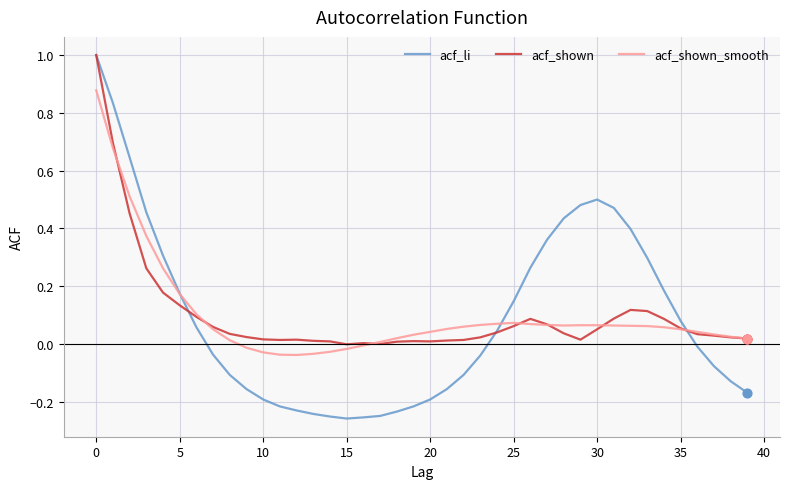

Which series has the largest range (max minus min)?

acf_li